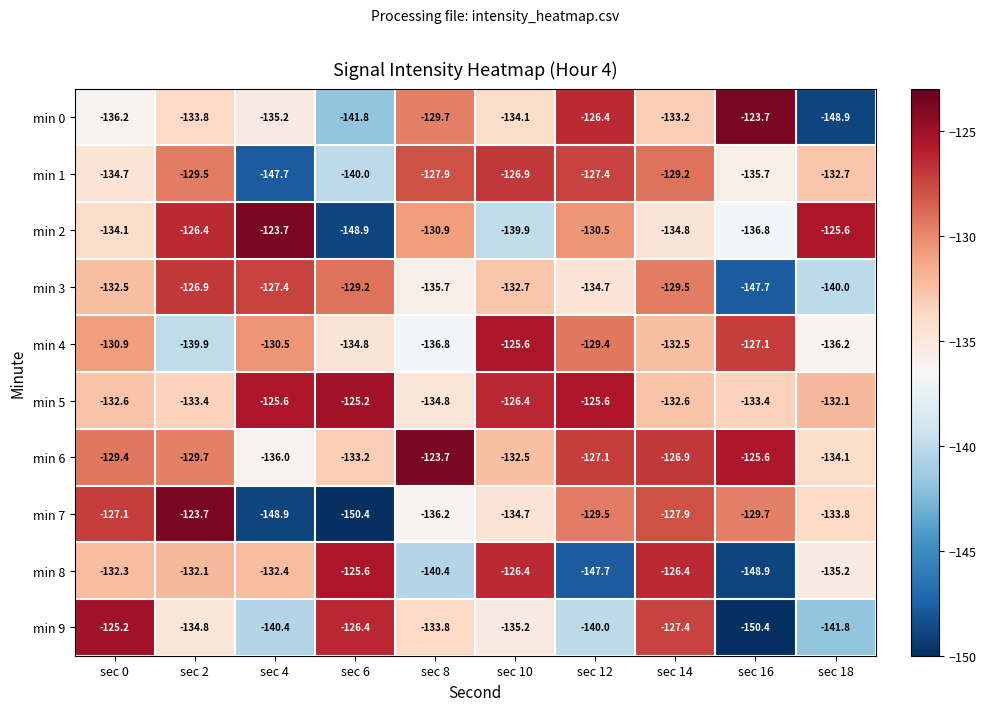

At which category is the sum across all series the highest?

sec 14